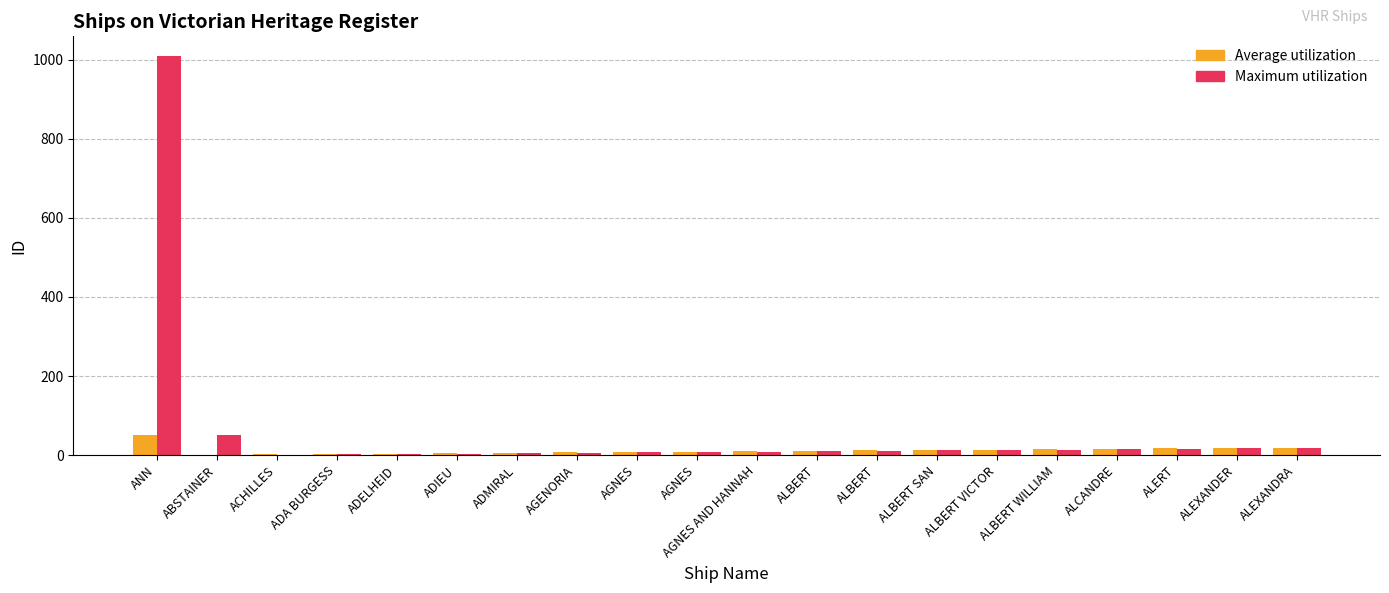

At which category is the sum across all series the highest?

ANN